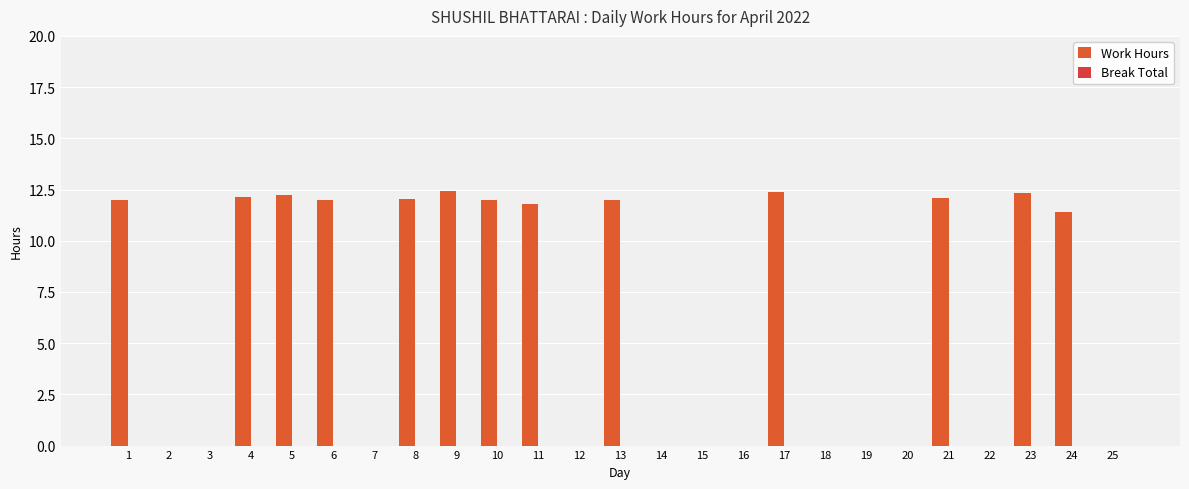

How many distinct data groups are displayed?

1